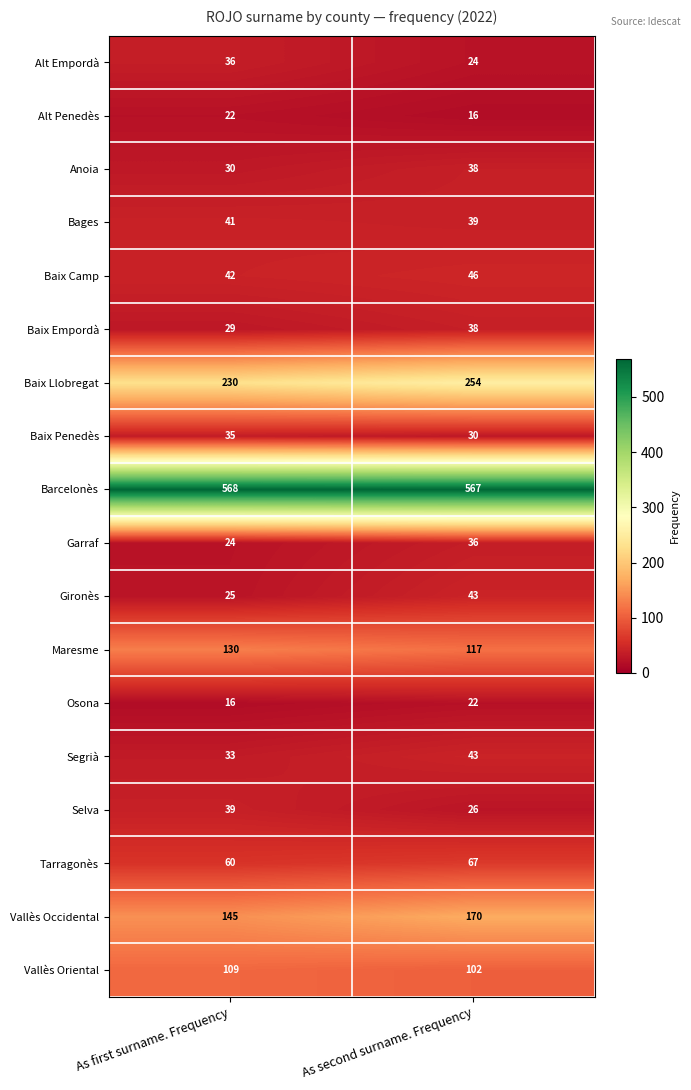

Which series has the largest range (max minus min)?

Vallès Occidental